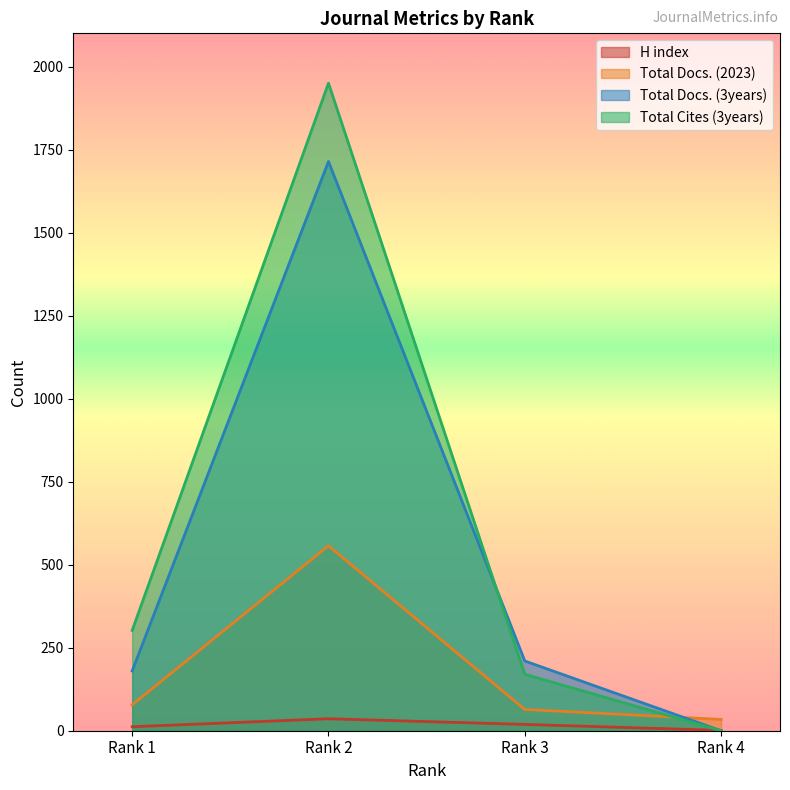

True or false: Total Docs. (2023) and Total Cites (3years) intersect in this chart.

True